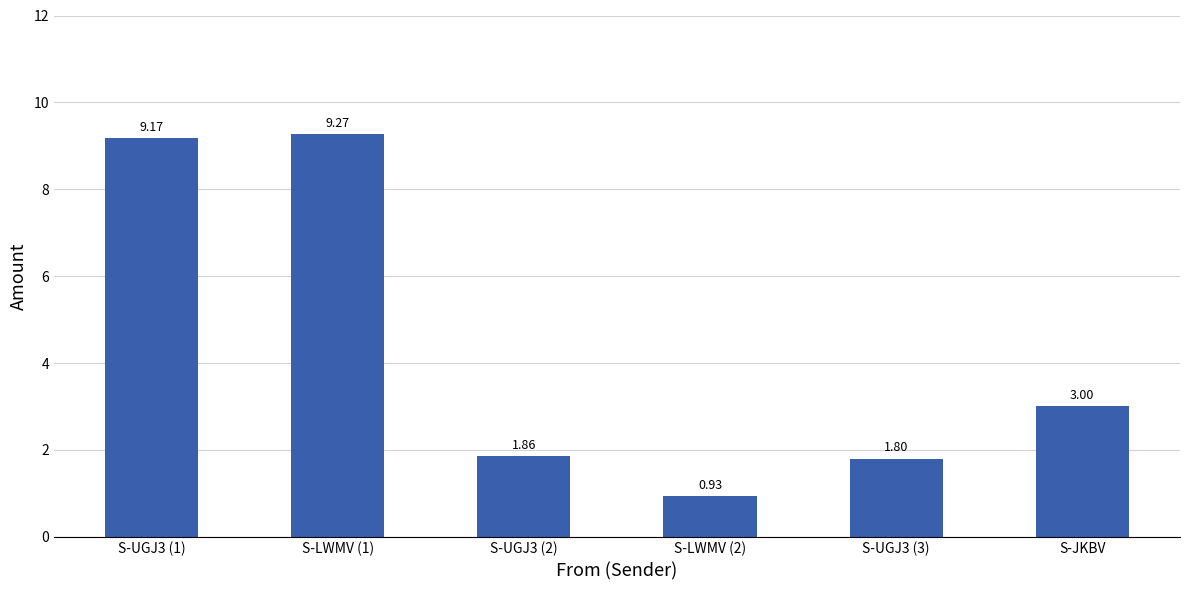

At which category does the chart reach its peak across all series?

S-LWMV (1)